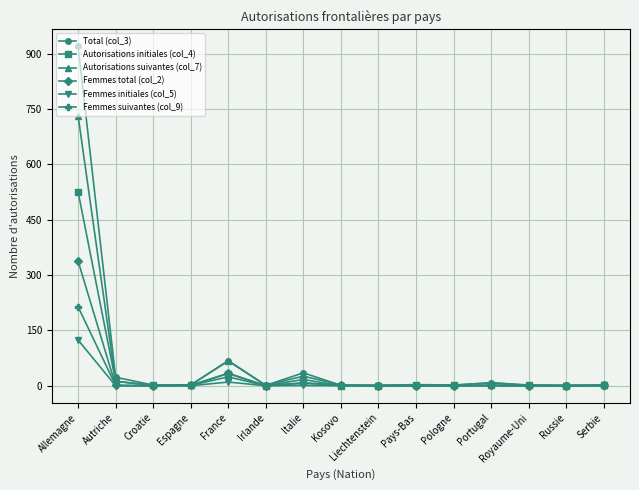

What is the label of the 12th point from the left?

Portugal